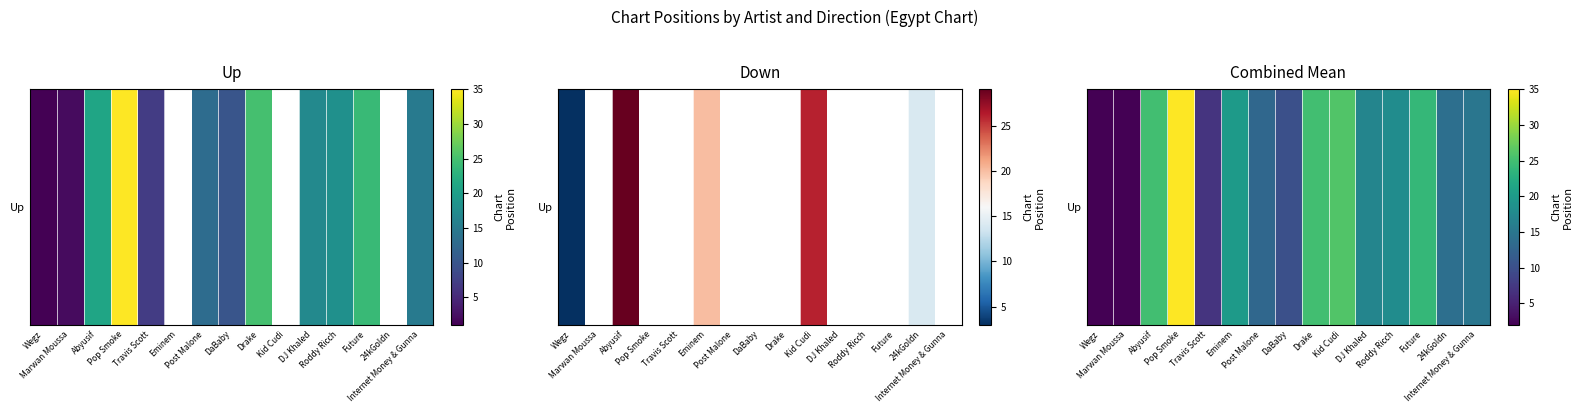

At which category does the chart reach its minimum across all series?

Wegz